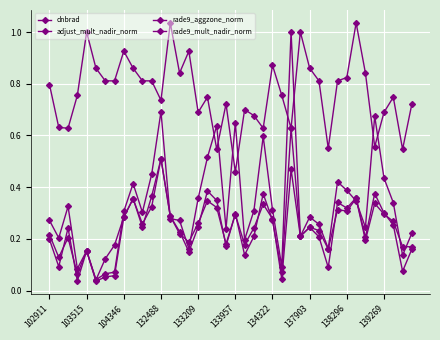

Rank the series by their maximum value, from lowest to highest.

rade9_aggzone_norm, rade9_mult_nadir_norm, dnbrad, adjust_mult_nadir_norm